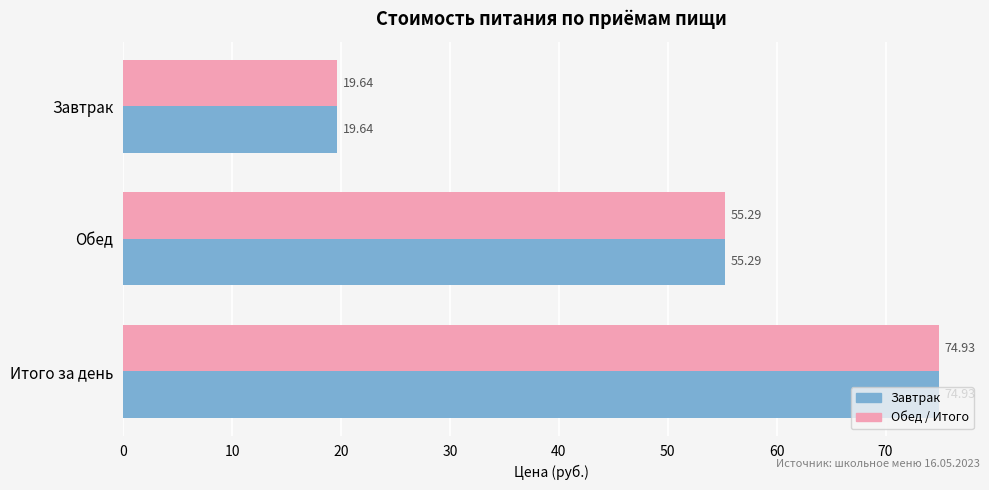

How many distinct data groups are displayed?

2